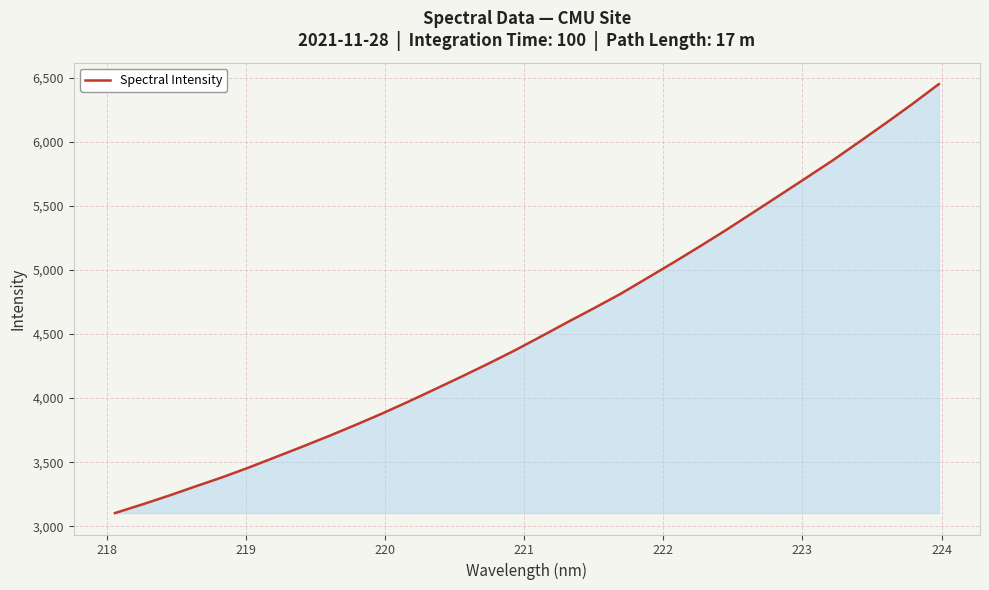

Reading left to right, what are all the values shown in this chart?

3102.4	3167.9	3236.3	3308.6	3379.3	3455.4	3536.3	3617.4	3700.4	3786.7	3875.6	3969.5	4066.5	4164.6	4265.3	4369.1	4479.1	4591.2	4700.7	4812.7	4935.2	5058.5	5185.1	5314.5	5449.0	5584.0	5719.6	5856.5	6000.9	6147.1	6296.7	6452.5